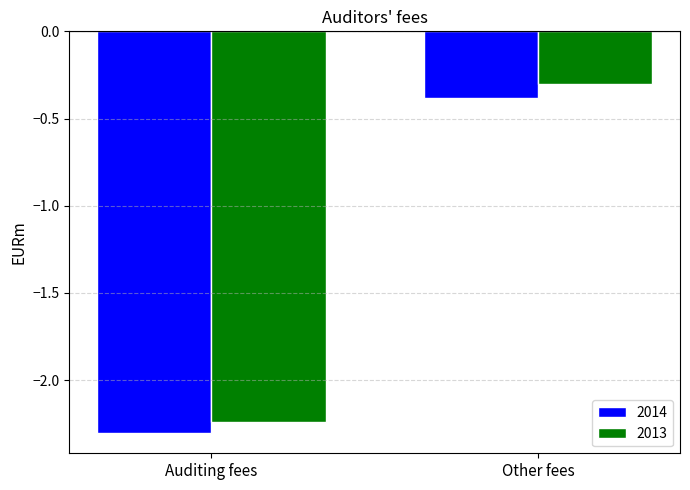

Which label corresponds to the smallest value in the chart?

Auditing fees